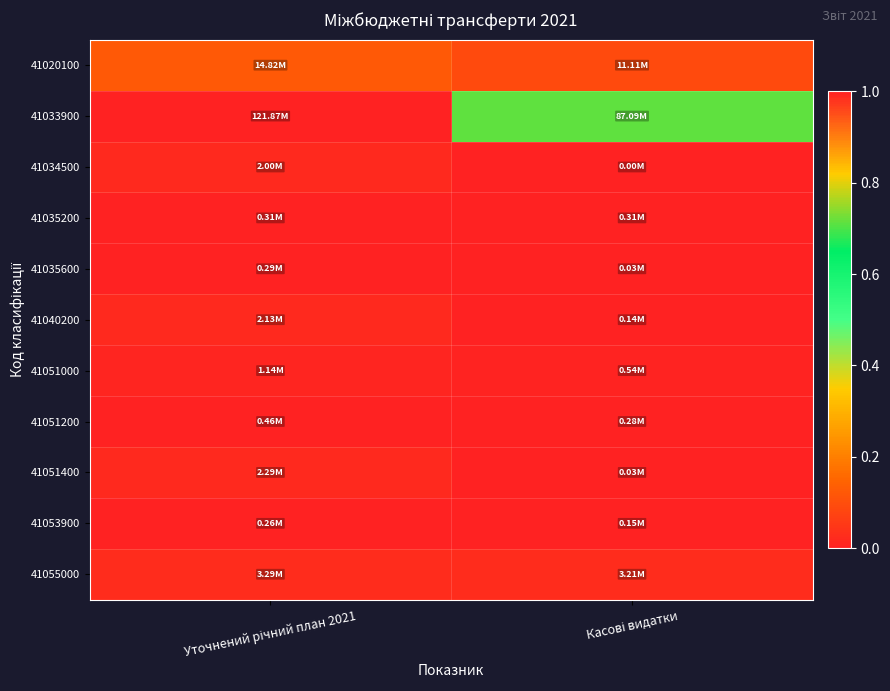

Which series has the largest total across all categories?

41033900